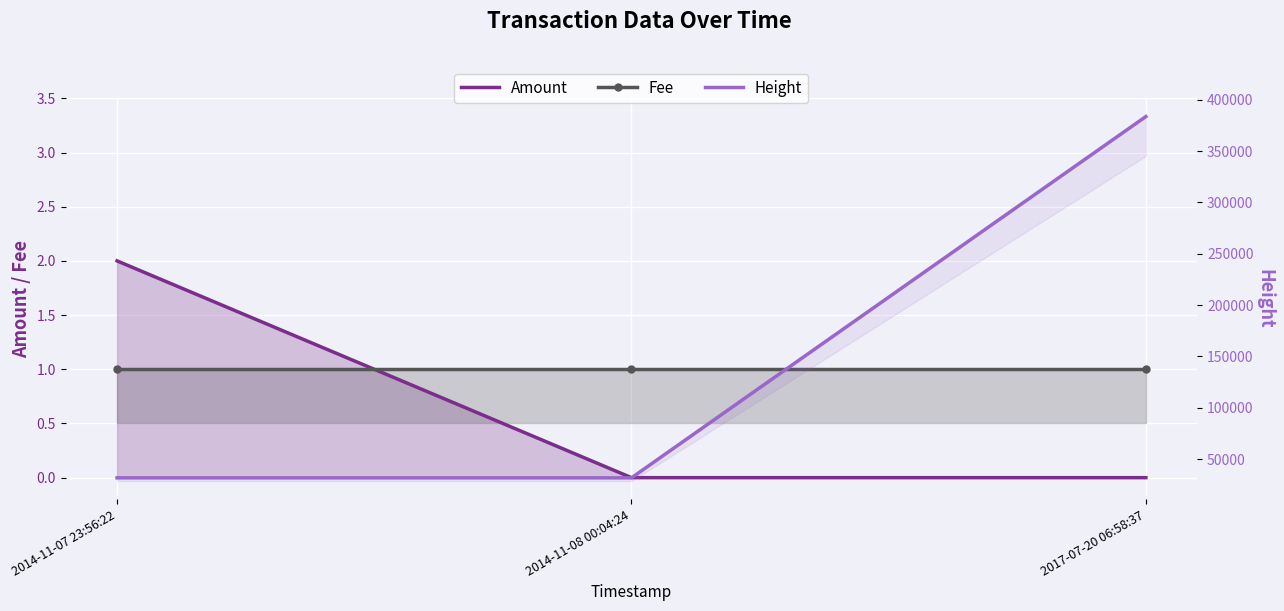

What is the total value across all series at 2017-07-20 06:58:37?

383717